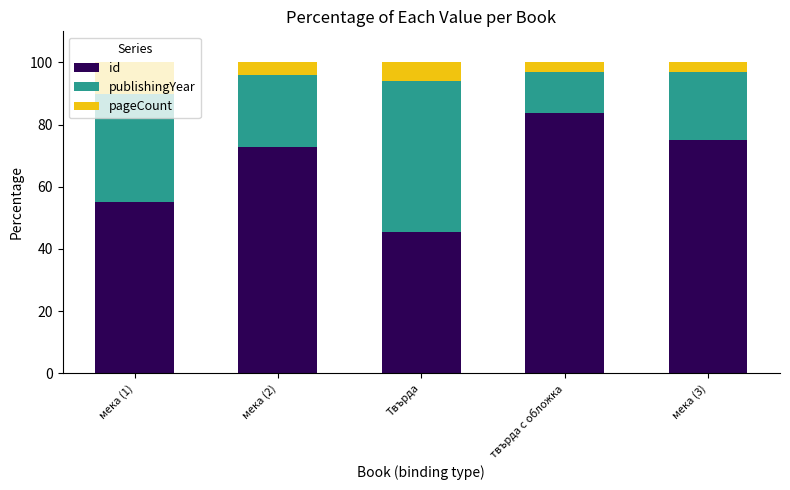

Does the chart contain stacked bars?

Yes